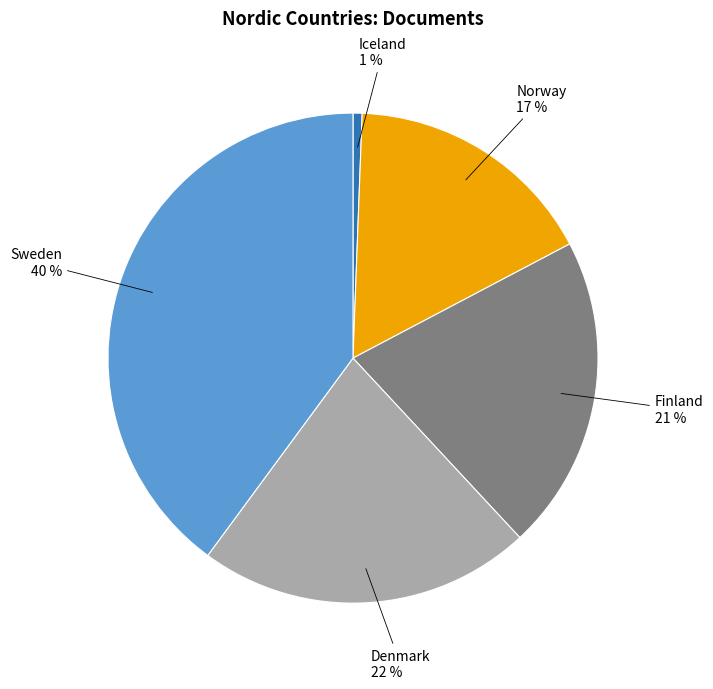

To the nearest percent, what percentage of the pie is Finland?

21%